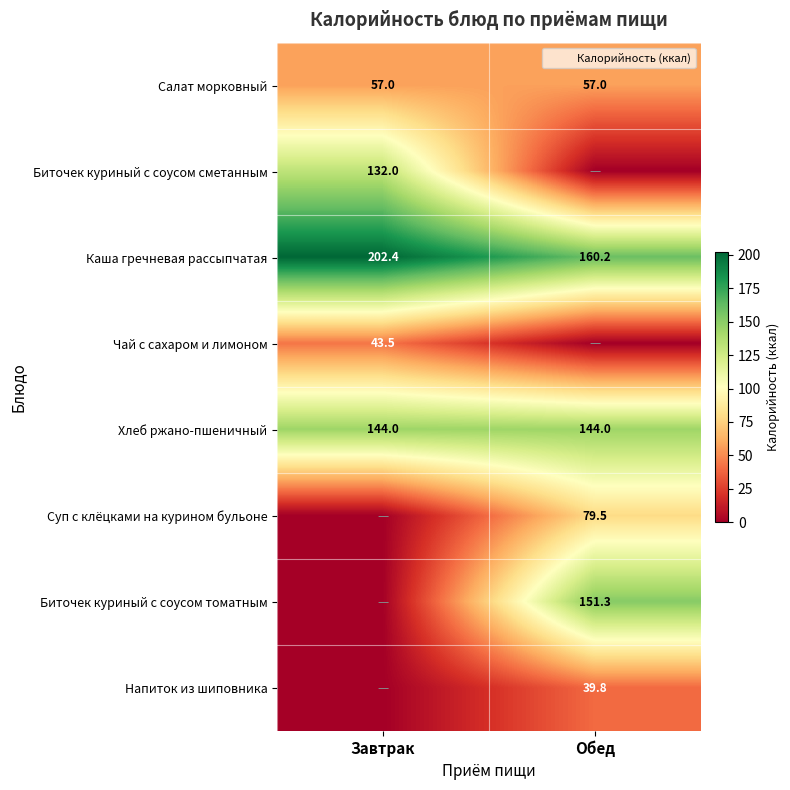

Between Обед and Завтрак, which is larger?

Обед